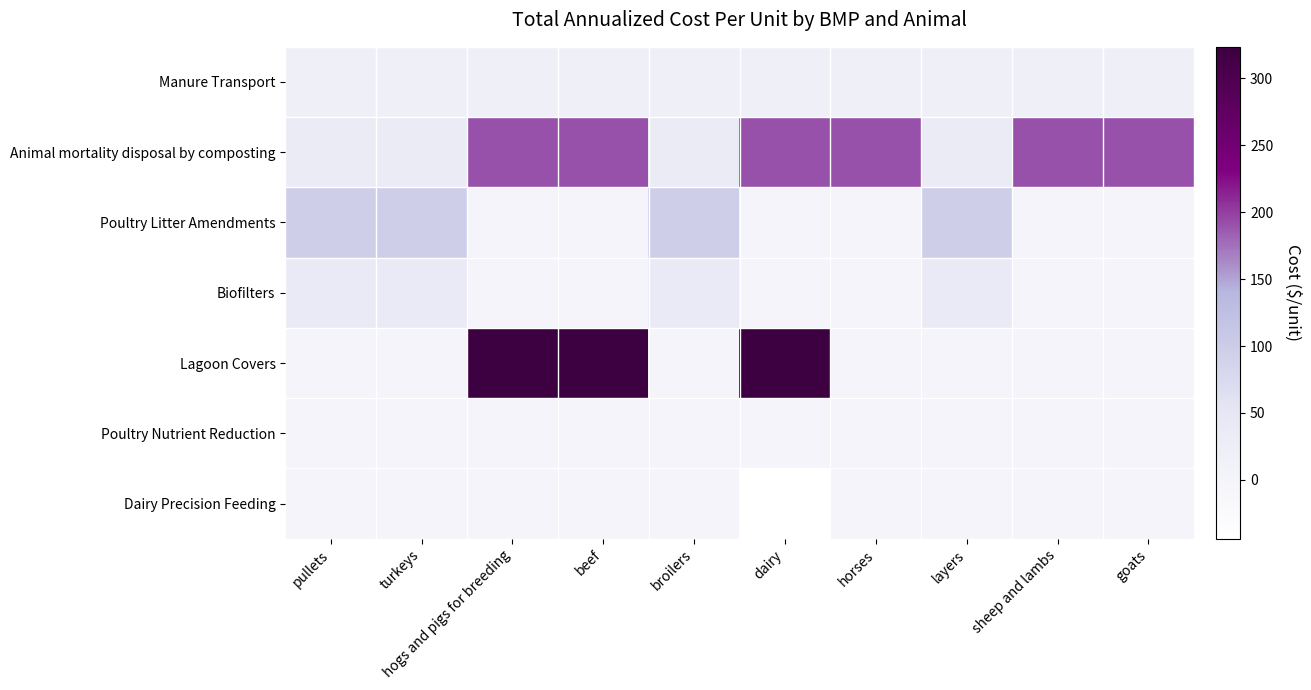

At how many categories does at least one series exceed 17?

10